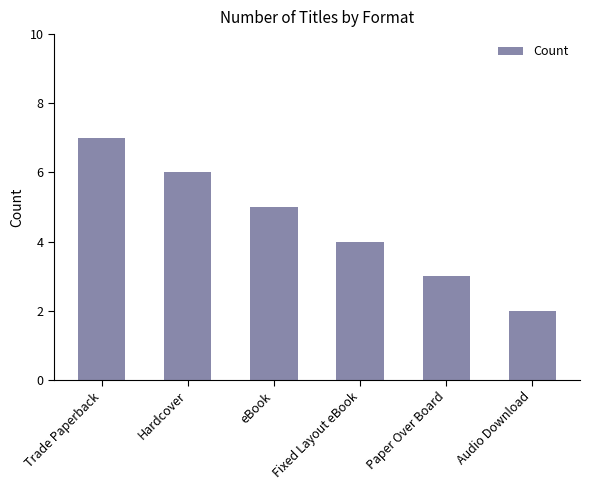

Reading left to right, transcribe all the data shown in this chart.

Trade Paperback=7	Hardcover=6	eBook=5	Fixed Layout eBook=4	Paper Over Board=3	Audio Download=2